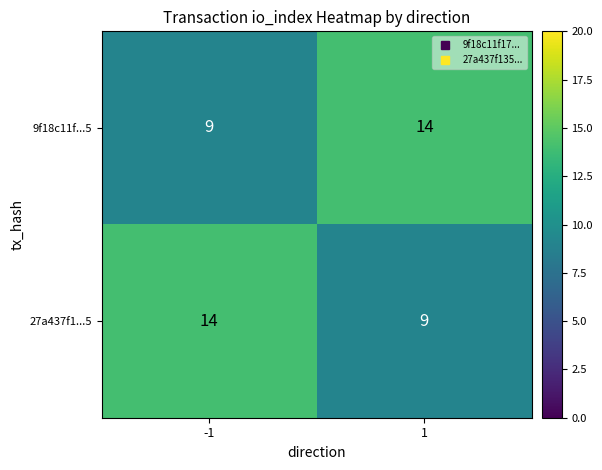

Reading left to right, transcribe all the data shown in this chart.

9f18c11f...5: 9	14
27a437f1...5: 14	9